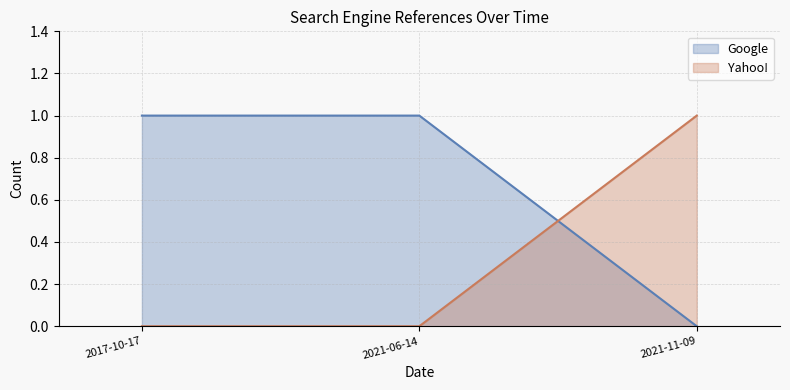

Reading left to right, what are all the values shown in this chart?

Google: 2017-10-17=1	2021-06-14=1	2021-11-09=0
Yahoo!: 2017-10-17=0	2021-06-14=0	2021-11-09=1